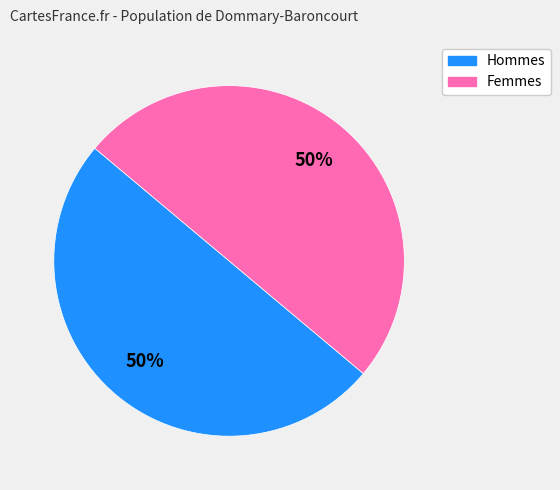

To the nearest percent, what is the average slice percentage?

50%